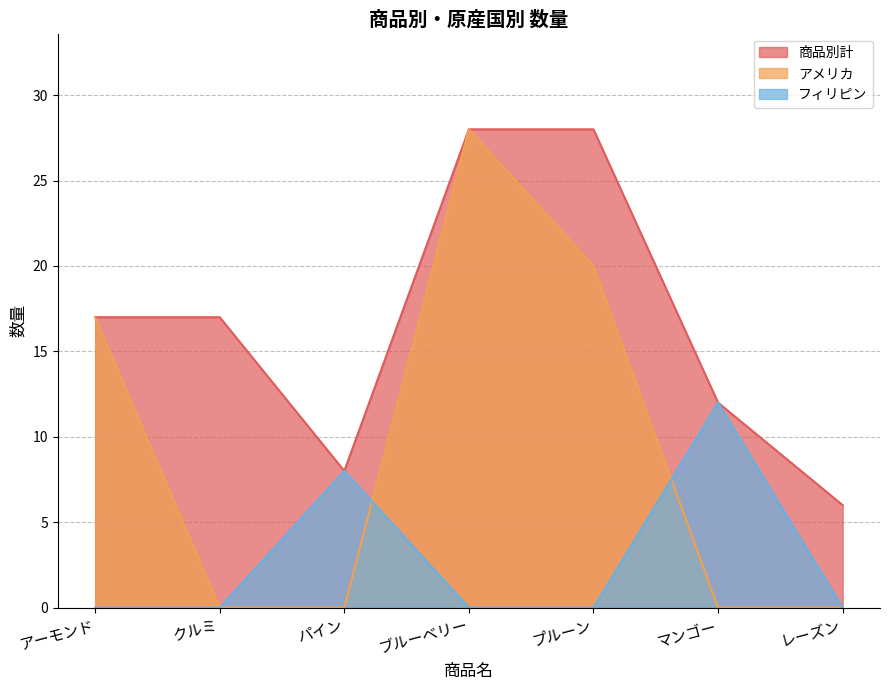

What is the spread (max minus min) of values at プルーン?

28